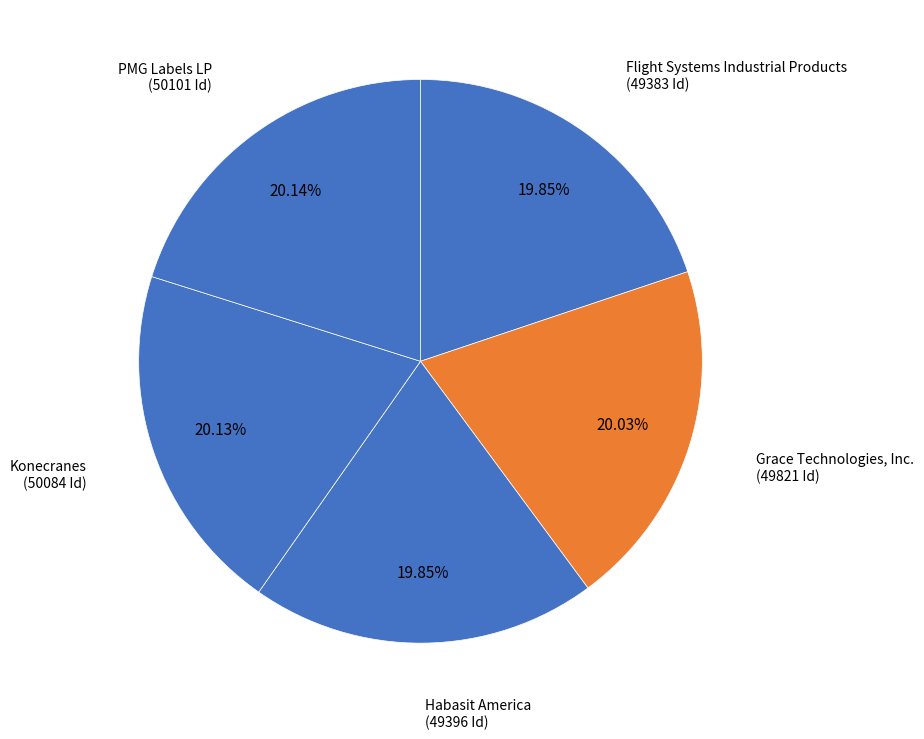

Is the sum of Habasit America and Flight Systems Industrial Products greater than half?

No